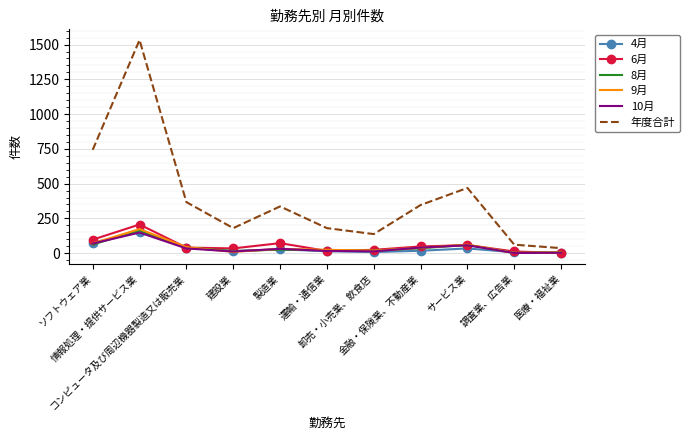

What is the difference between the 6月 values at コンピュータ及び周辺機器製造又は販売業 and 調査業、広告業?

28